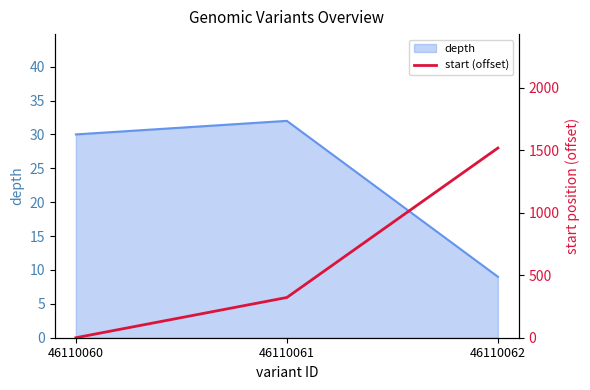

What is the greatest value displayed?

1518